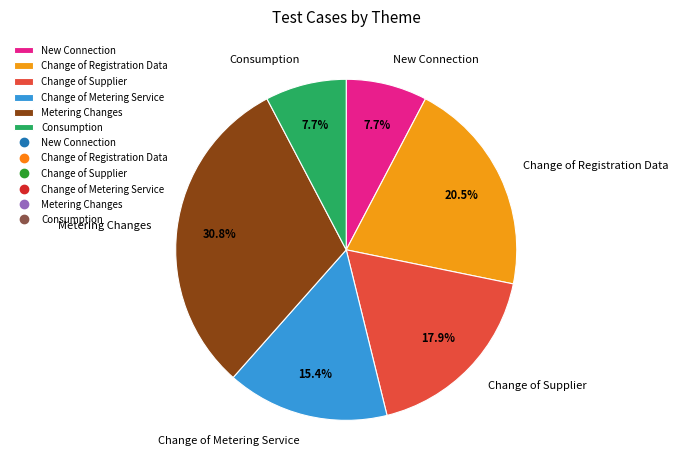

What is the largest slice in the pie chart?

Metering Changes